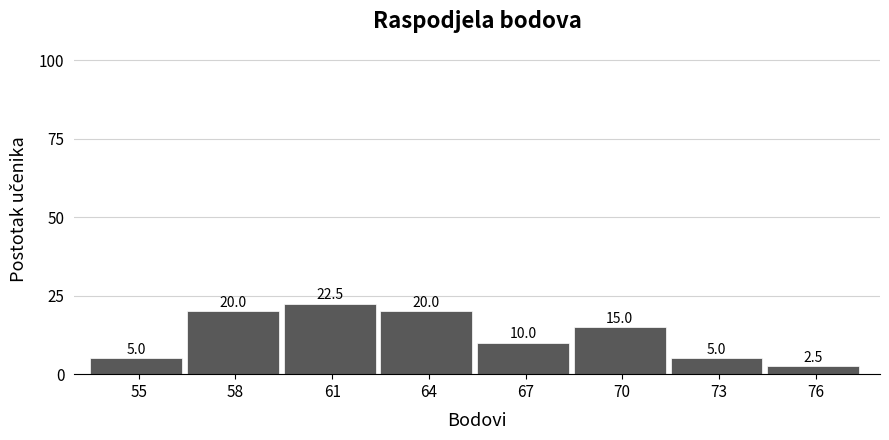

Reading right to left, transcribe all the data shown in this chart.

76=2.5	73=5.0	70=15.0	67=10.0	64=20.0	61=22.5	58=20.0	55=5.0